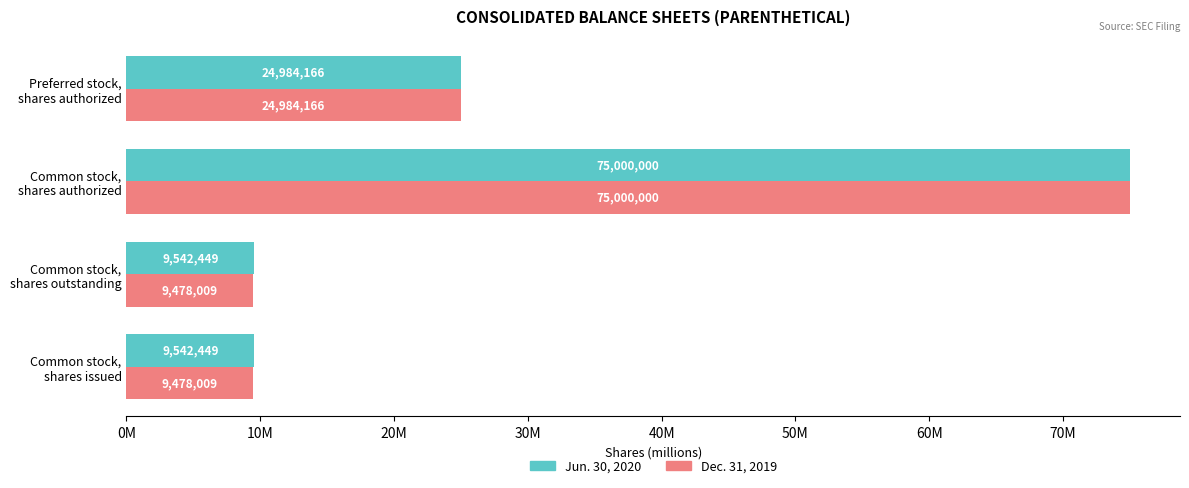

What is the average value of the Jun. 30, 2020 series?

29.8